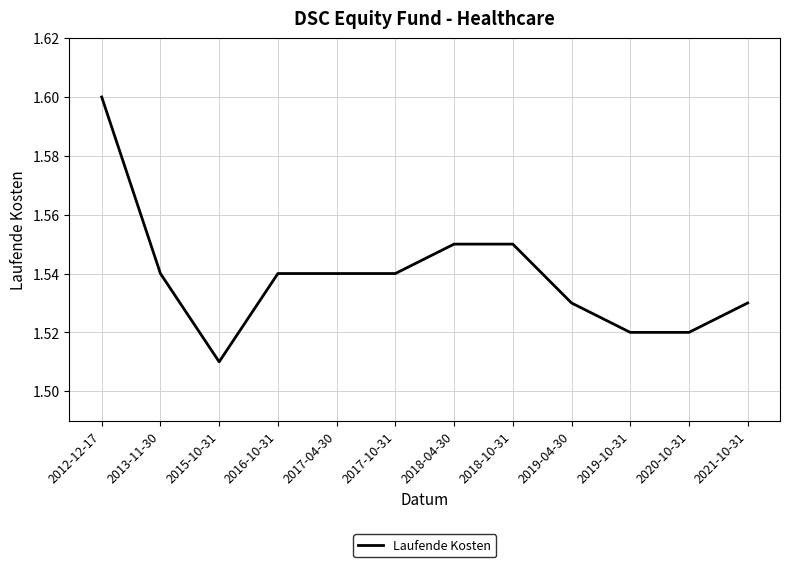

True or false: the data shows 2.3 at 2019-10-31.

False